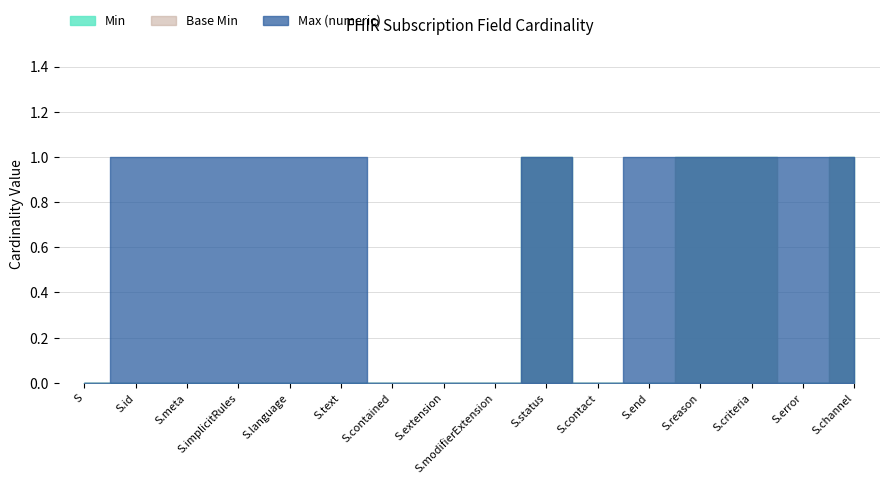

What is the difference between the Min values at Subscription.channel and Subscription.implicitRules?

1